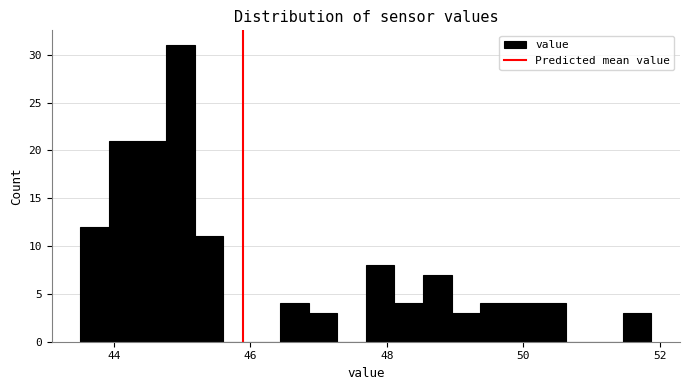

Read against the x-axis, roughly where is the centre of the tallest bar?

45.0